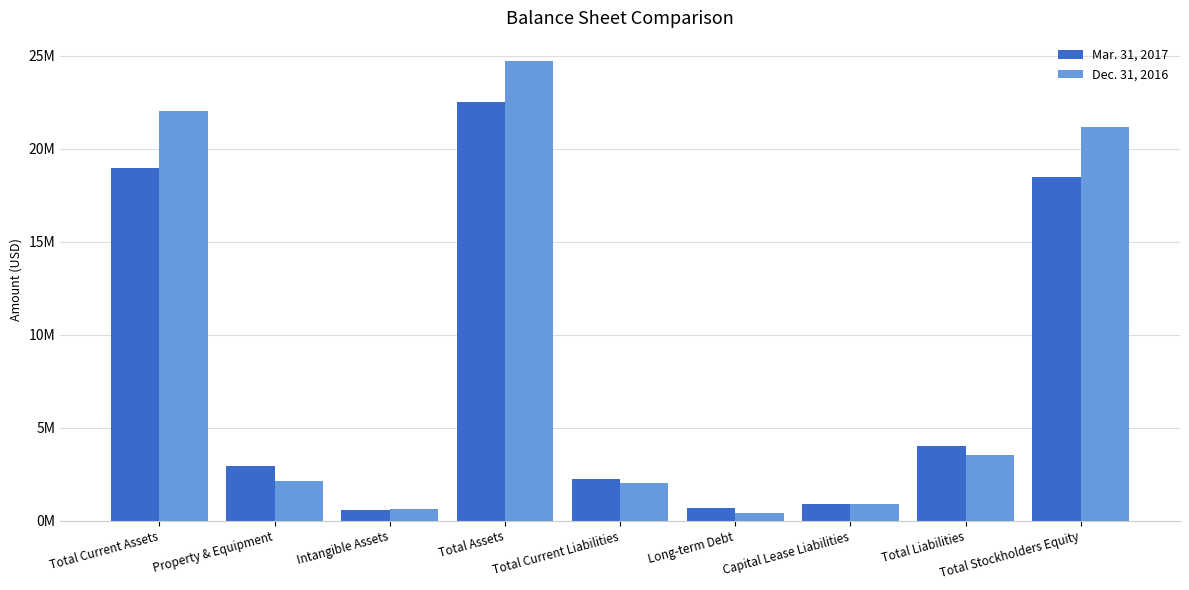

Which series has the largest total across all categories?

Dec. 31, 2016